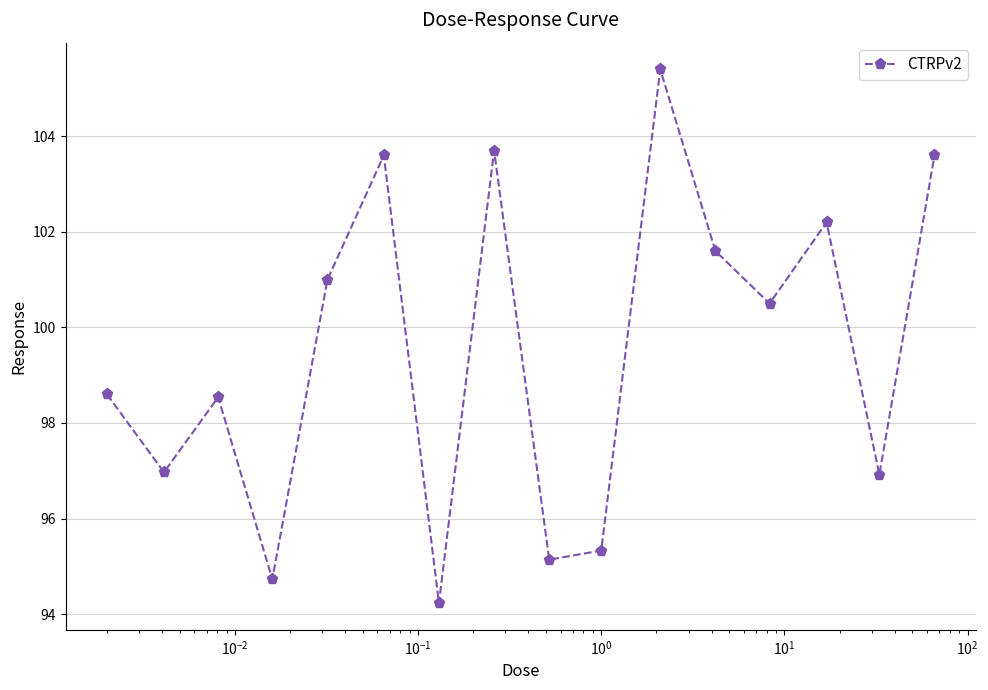

How many points are higher than both their immediate neighbors (excluding endpoints)?

5